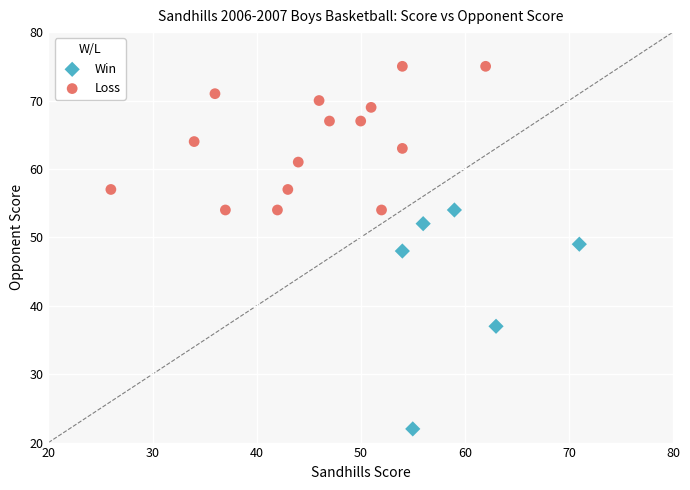

Which series reaches the maximum Y coordinate?

Loss